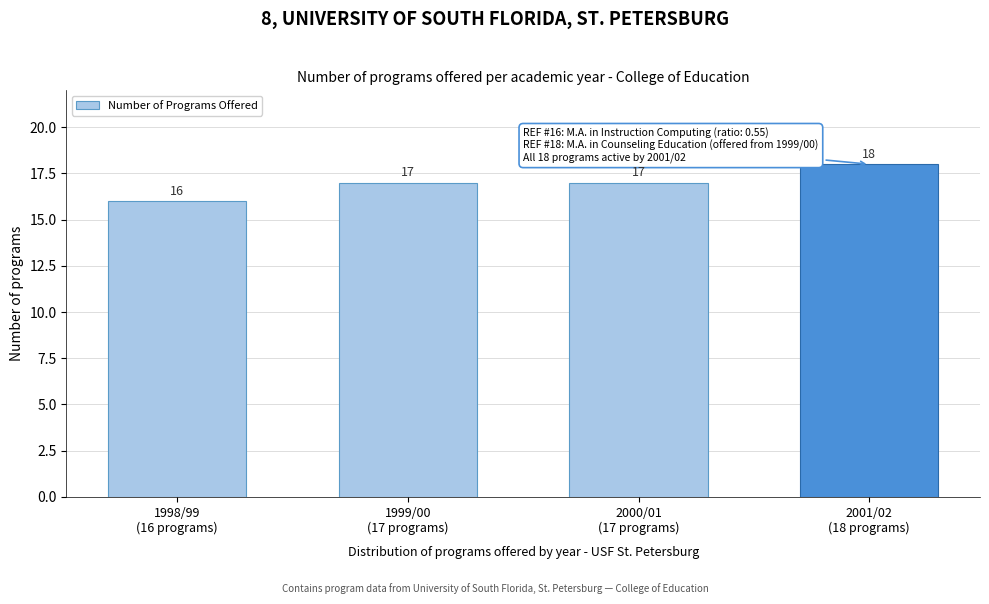

Reading left to right, extract all data points from this chart.

16	17	17	18